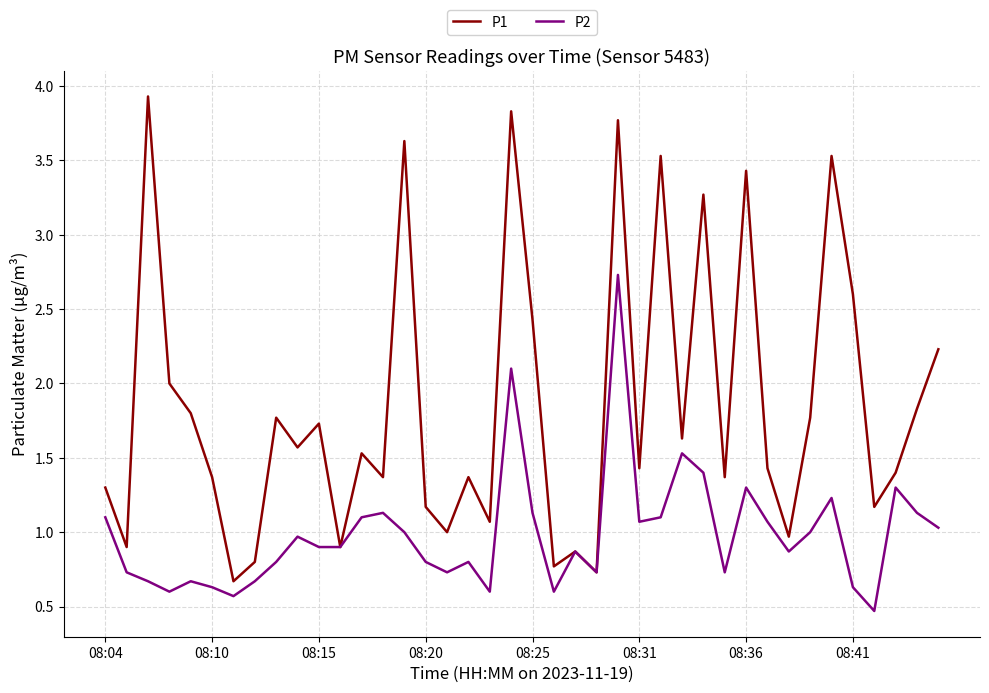

How many interior local valleys does the P1 series have?

14